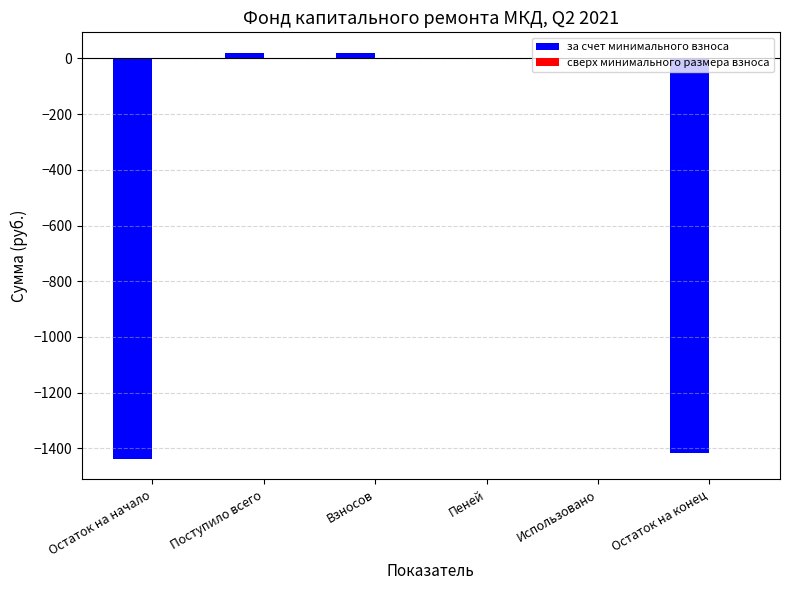

What is the sum of all values?

-2813.8